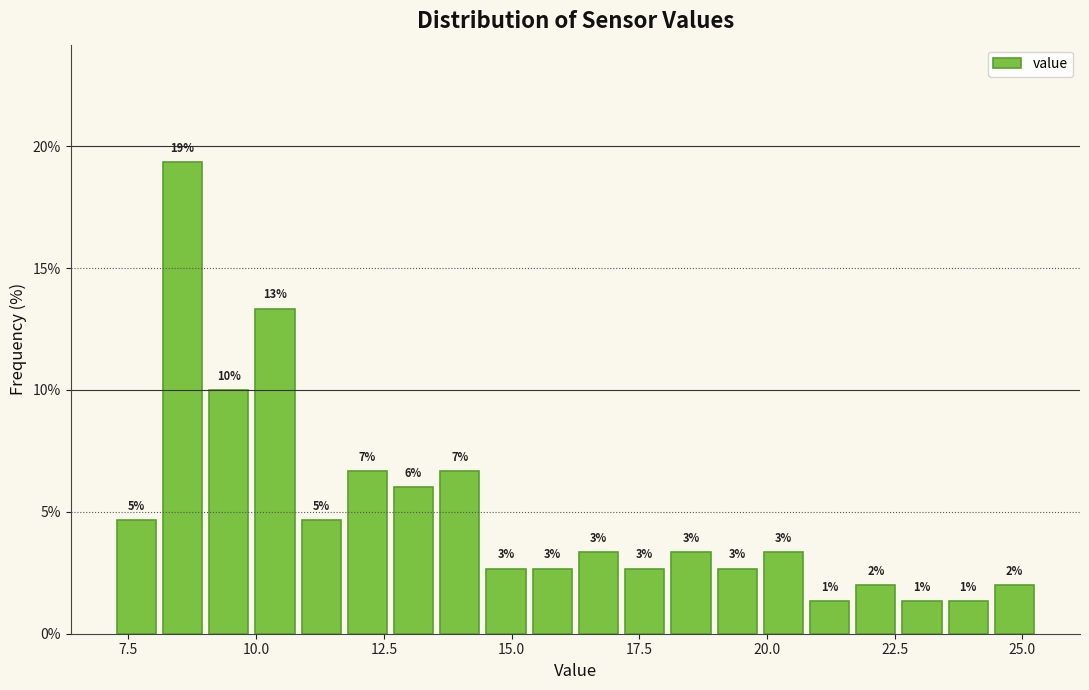

Around what value on the x-axis is the tallest bar? Give the approximate position of its centre, as read against the axis.

8.5